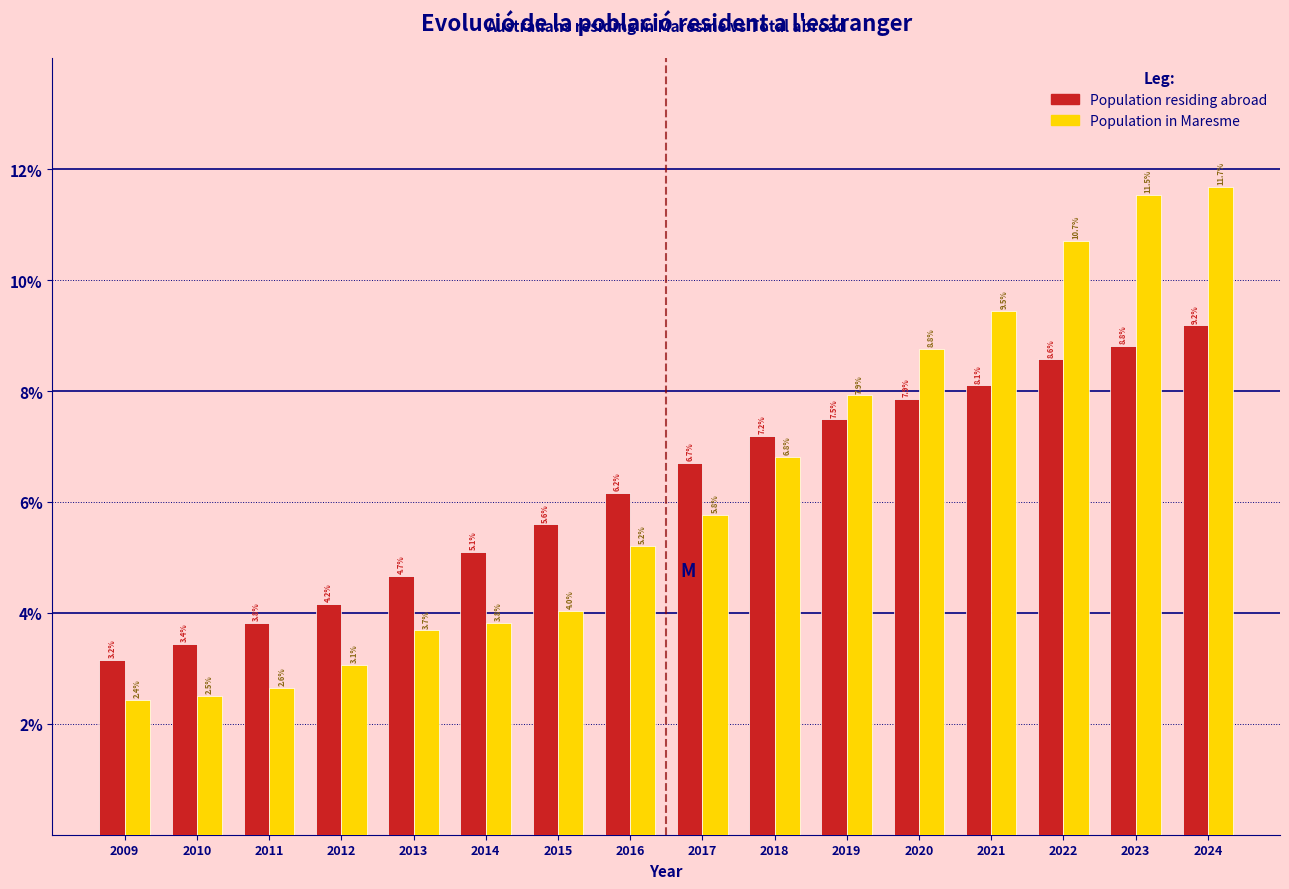

What is the total value across all series at 2019?

15.4